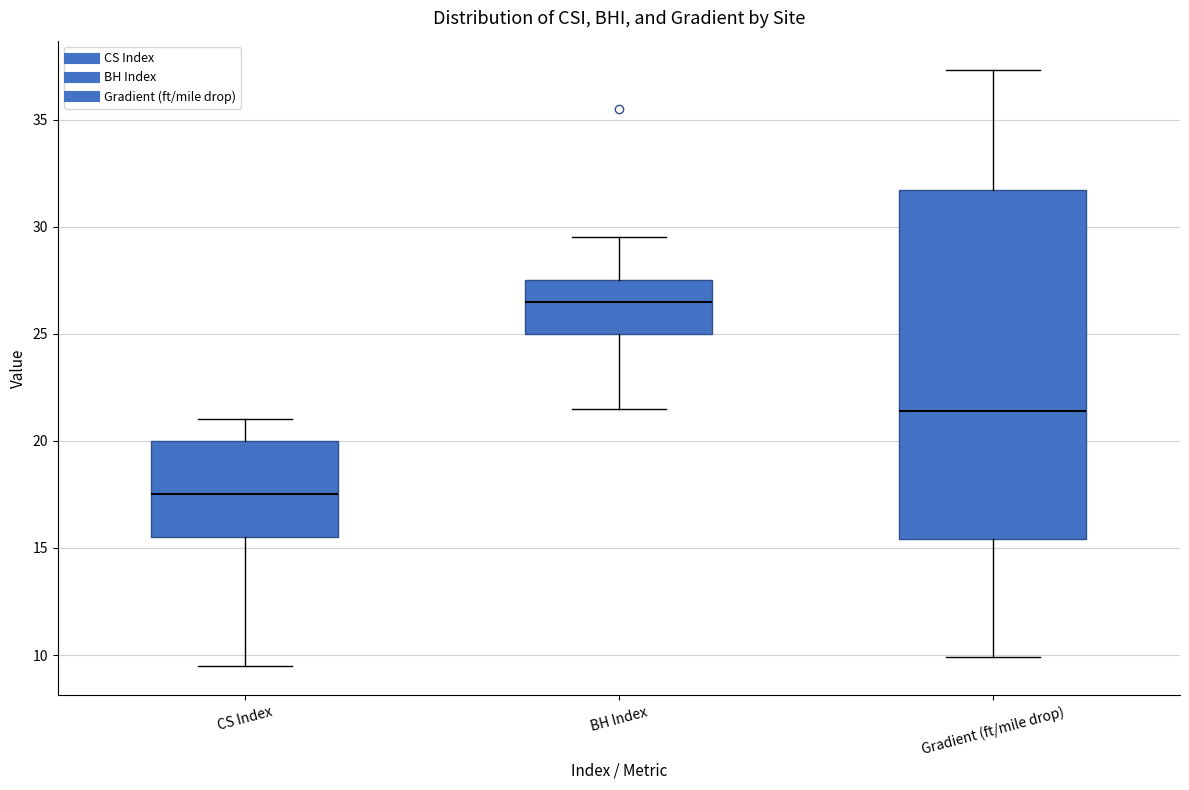

Reading left to right, transcribe this box plot: for each box, give where its median line is, the range the box spans, and where its two whiskers end, as read against the y-axis. The values are not printed on the chart, so give them approximately, as read against the axis.

CS Index: median 17.5, box 15.5 to 20.0, whiskers 9.5 to 21.0
BH Index: median 26.5, box 25.0 to 27.5, whiskers 21.5 to 29.5
Gradient (ft/mile drop): median 21.5, box 15.5 to 31.5, whiskers 10.0 to 37.5